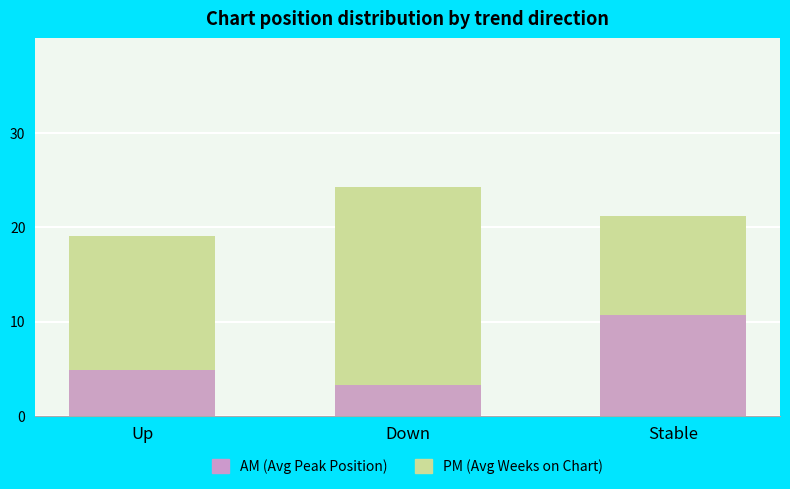

How many bars are there in total?

6